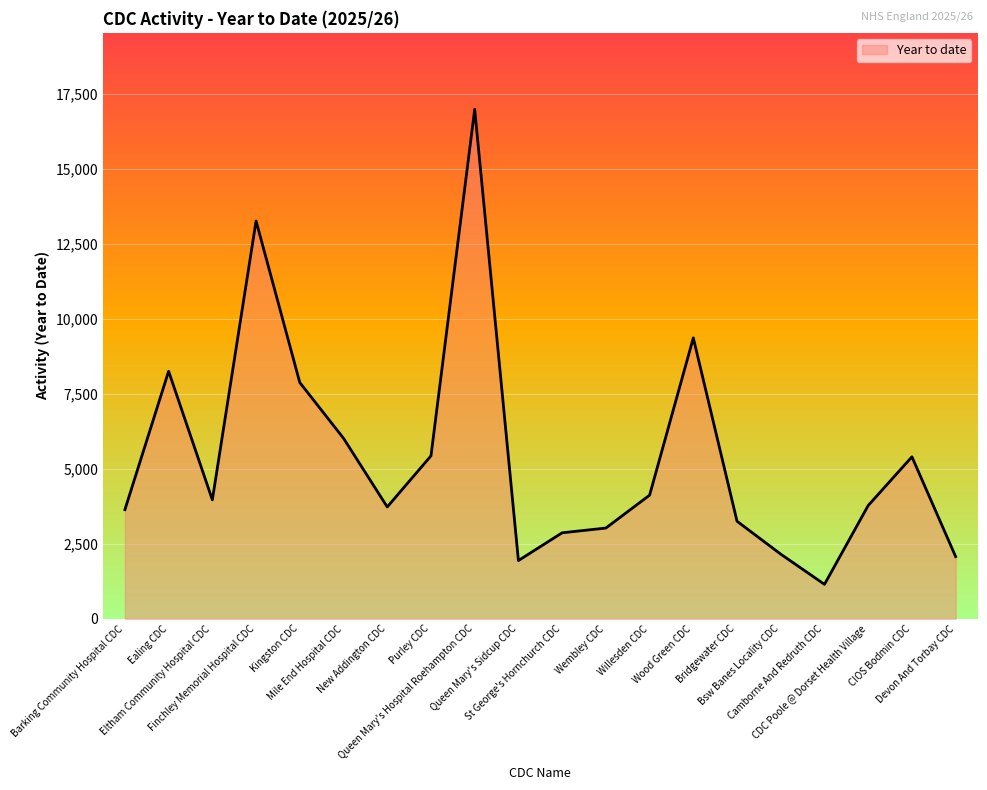

Does the chart display data point markers on the line(s)?

No